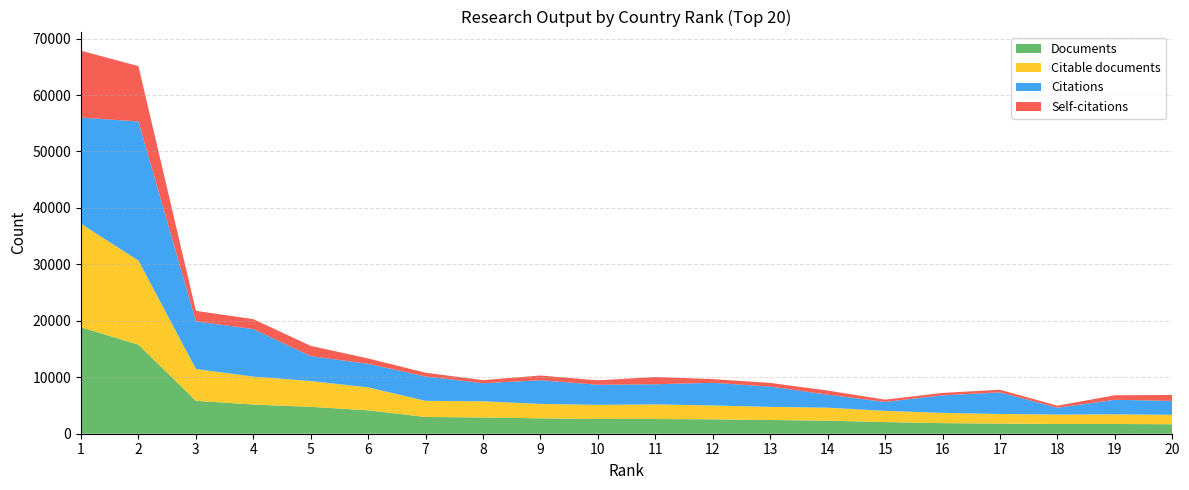

Reading right to left, what are all the values shown in this chart?

Documents: 20=1677	19=1723	18=1723	17=1796	16=1876	15=2066	14=2317	13=2428	12=2554	11=2605	10=2618	9=2720	8=2887	7=2967	6=4145	5=4761	4=5172	3=5832	2=15774	1=18850
Citable documents: 20=1672	19=1716	18=1675	17=1705	16=1814	15=1984	14=2299	13=2325	12=2455	11=2592	10=2499	9=2563	8=2858	7=2857	6=4066	5=4574	4=4942	3=5636	2=14903	1=18338
Citations: 20=2473	19=2570	18=1207	17=3824	16=3108	15=1583	14=2305	13=3595	12=4011	11=3571	10=3555	9=4194	8=3207	7=4320	6=4170	5=4410	4=8424	3=8436	2=24639	1=18812
Self-citations: 20=1045	19=806	18=362	17=466	16=432	15=403	14=728	13=652	12=660	11=1276	10=782	9=839	8=540	7=660	6=951	5=1814	4=1761	3=1865	2=9804	1=11851